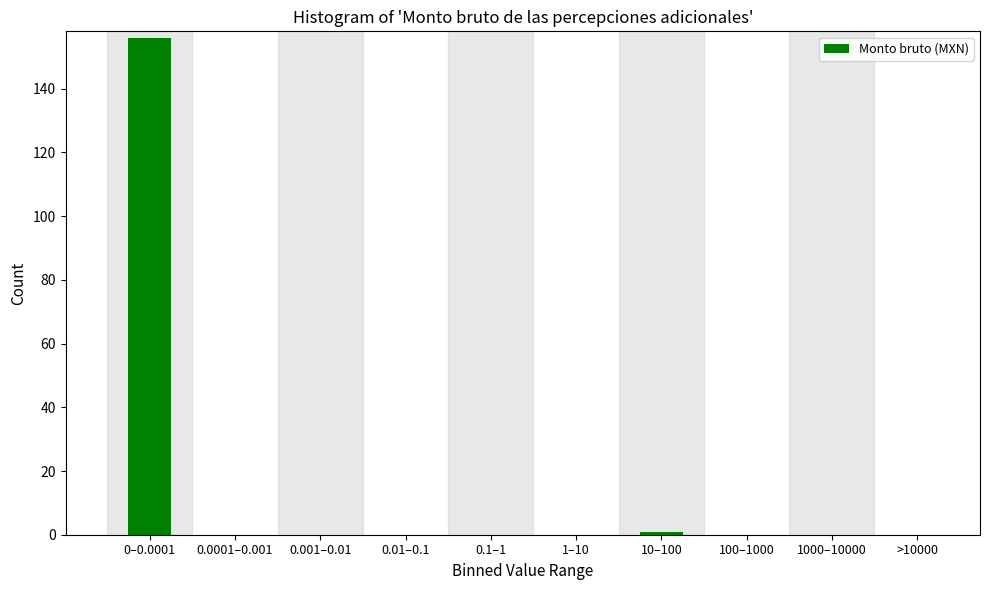

Reading left to right, extract all data points from this chart.

0–0.0001=156	0.0001–0.001=0	0.001–0.01=0	0.01–0.1=0	0.1–1=0	1–10=0	10–100=1	100–1000=0	1000–10000=0	>10000=0